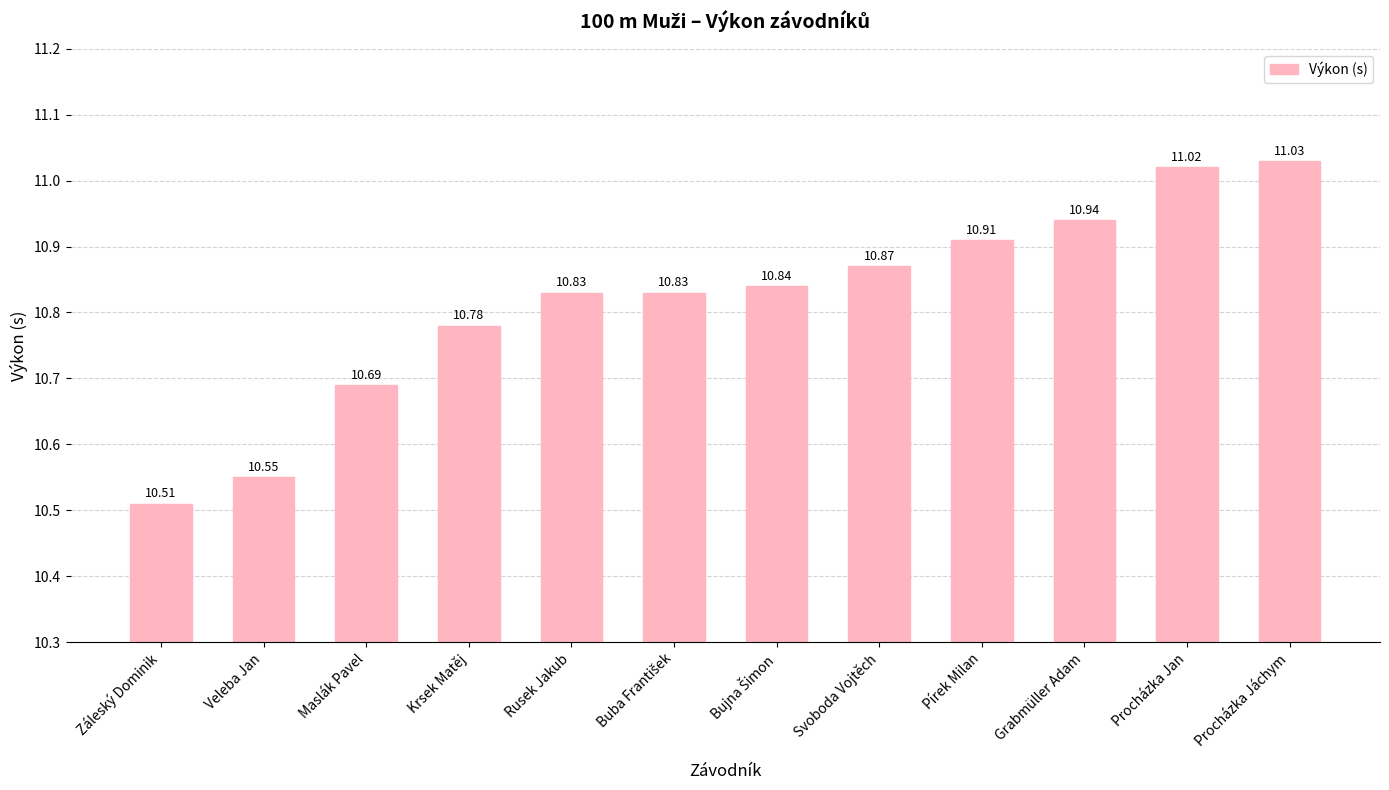

At which label is the value closest to 10?

Záleský Dominik